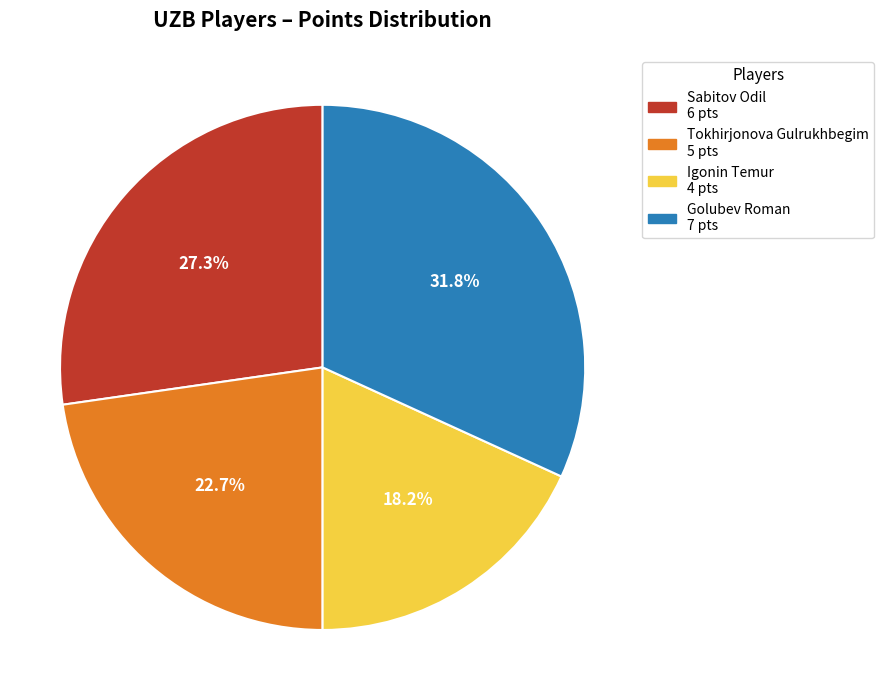

Which category has the biggest portion of the pie?

Golubev Roman